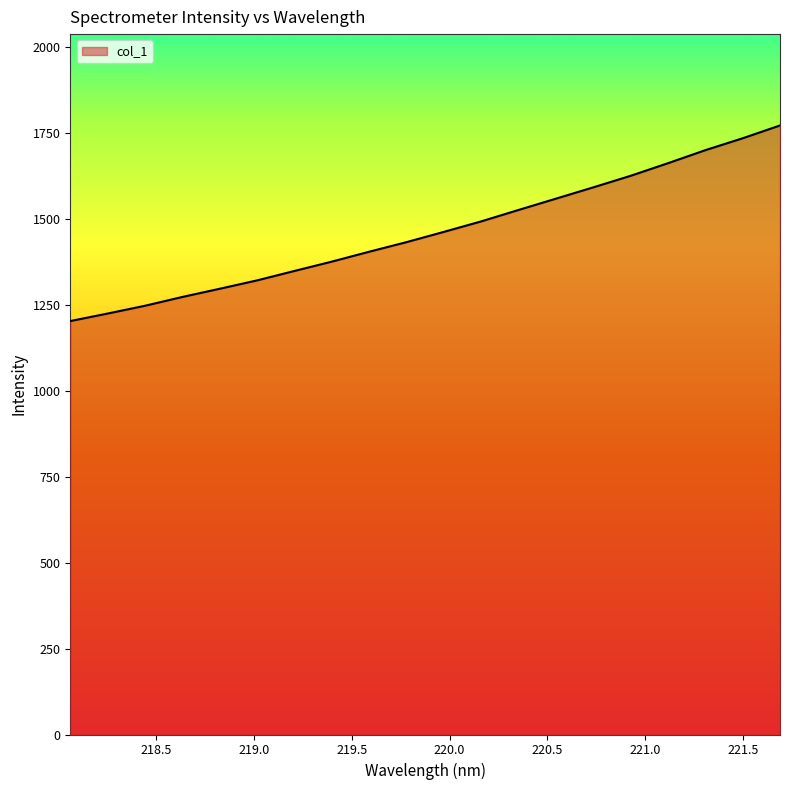

What is the average value?

1462.4